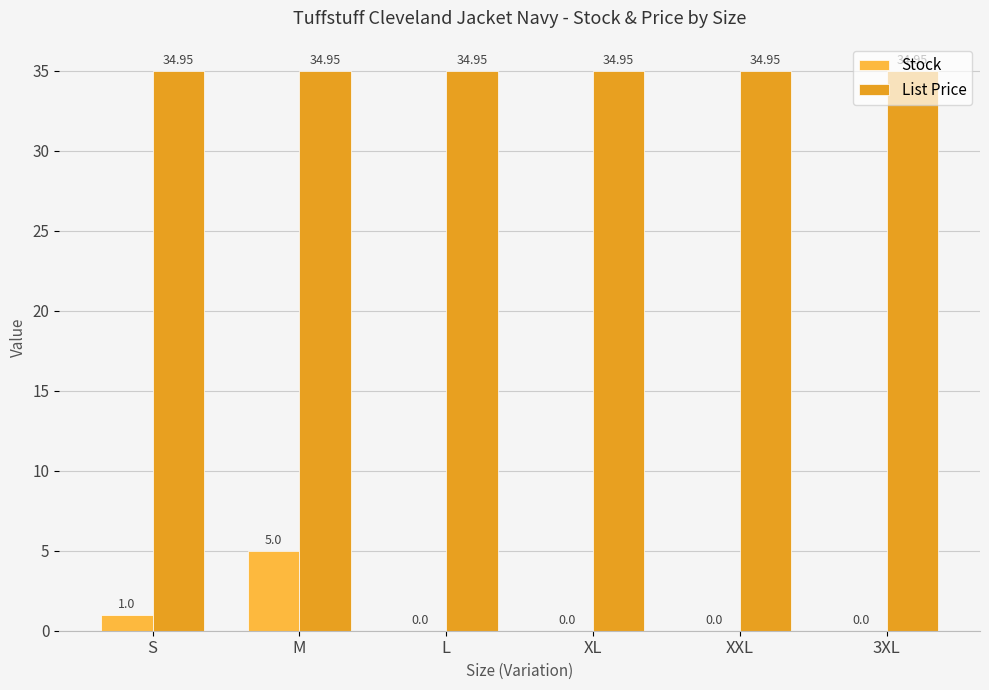

Where is Stock nearest to the value 2?

S